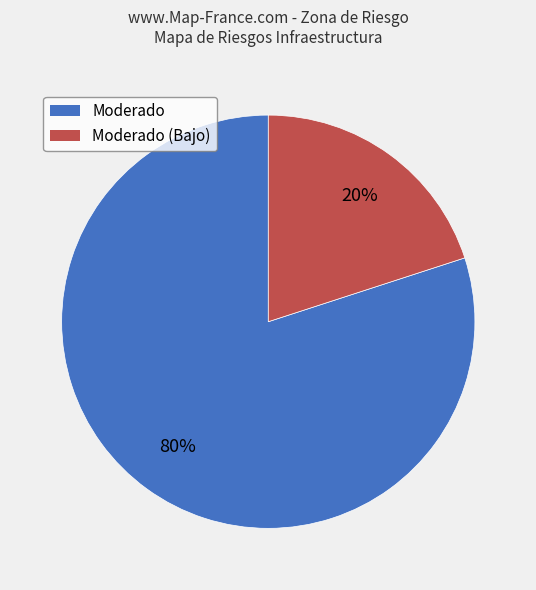

To the nearest percent, what portion does Moderado represent?

80%